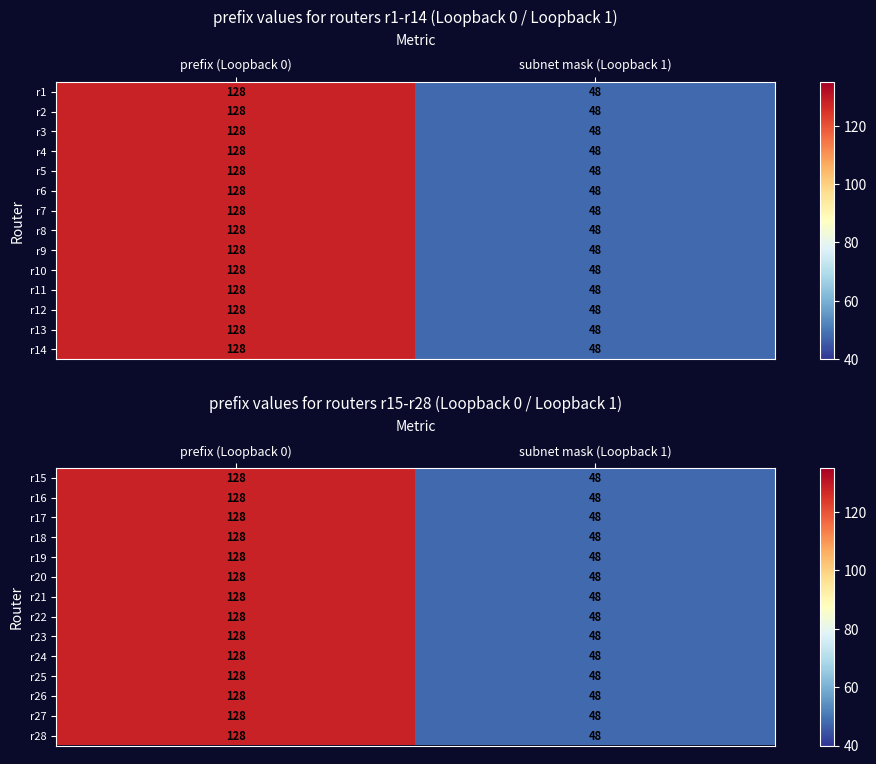

What is the average value of the r23 series?

88